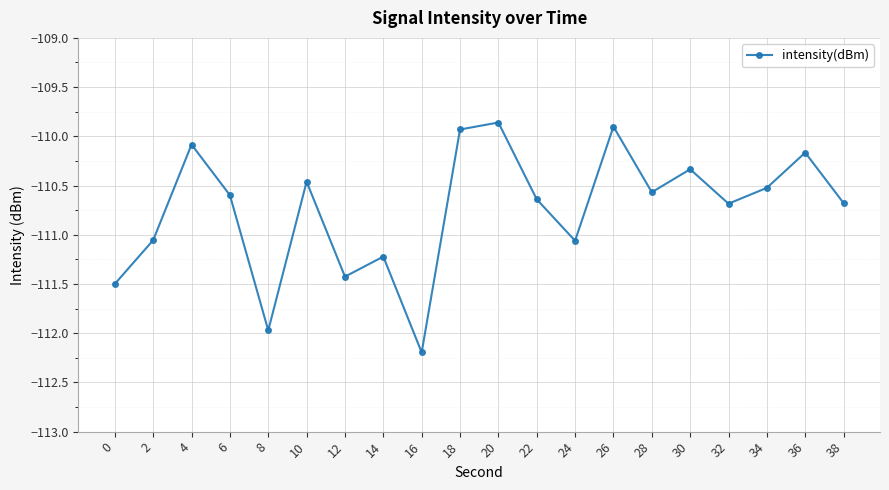

Where is the first local maximum?

4